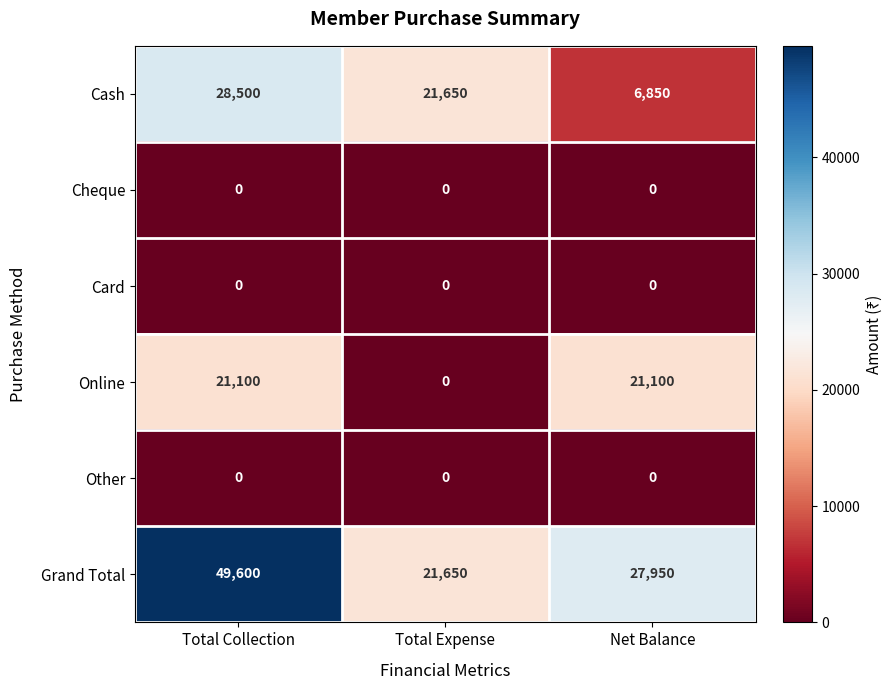

Is it true that Grand Total equals 49600 at Total Collection?

True